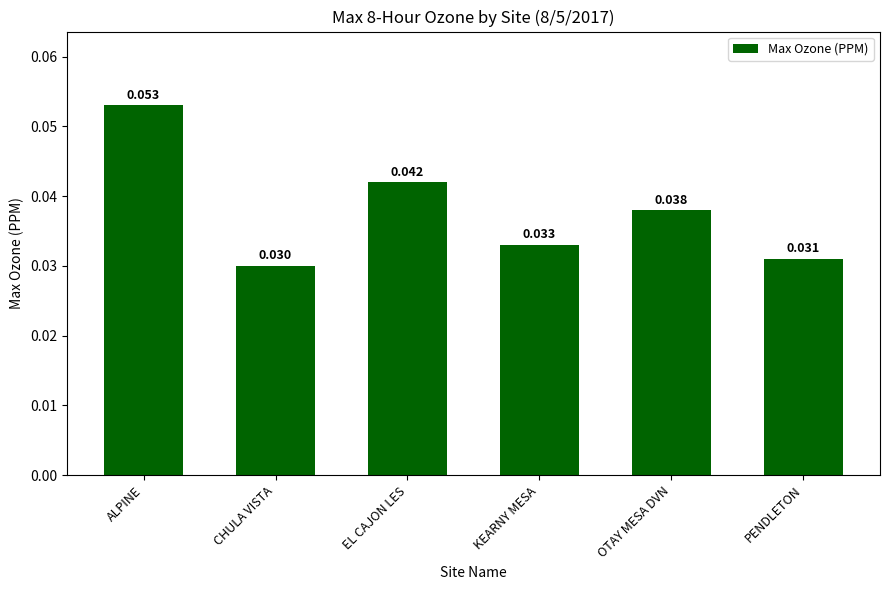

At which category does the chart reach its peak across all series?

ALPINE